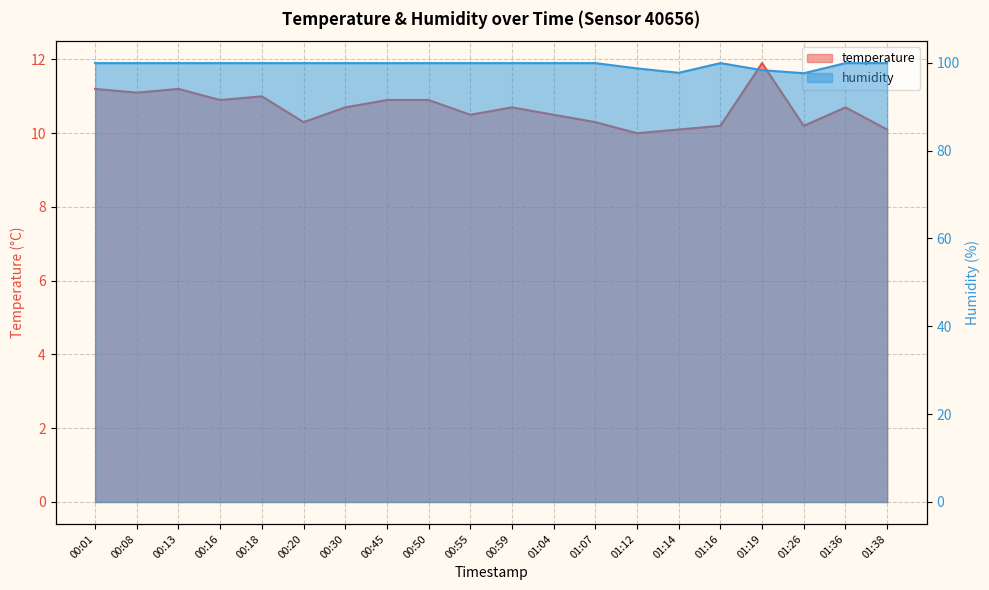

True or false: humidity and temperature intersect in this chart.

False